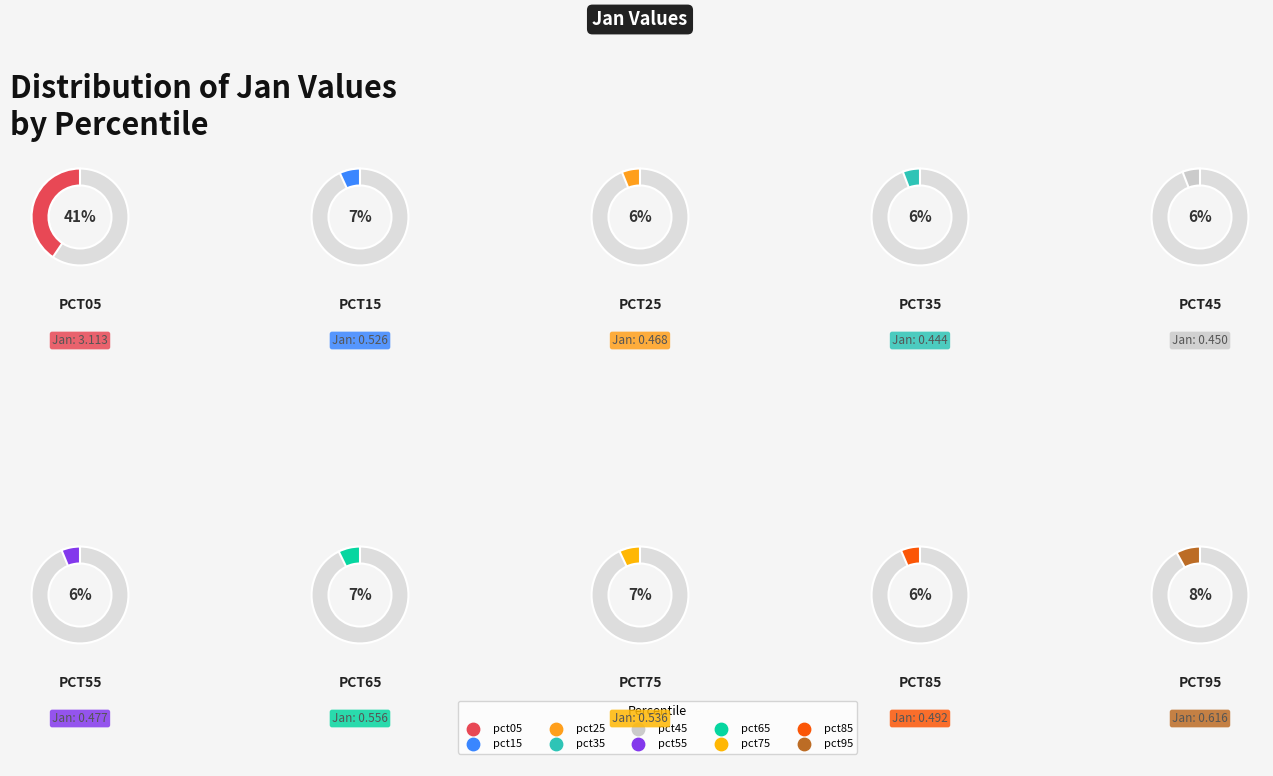

To the nearest percent, what percentage of the pie is pct15?

7%